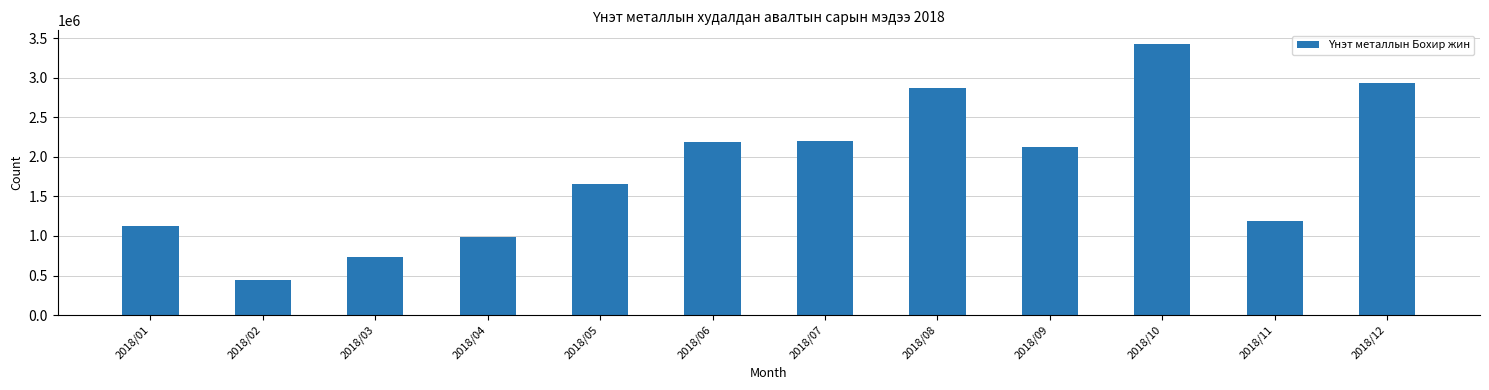

What is the difference between the values at 2018/08 and 2018/01?

1737811.4